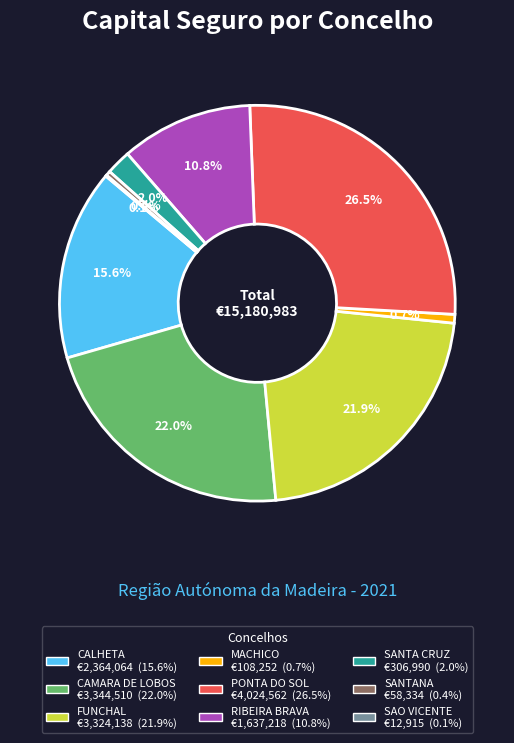

Which category has the biggest portion of the pie?

PONTA DO SOL